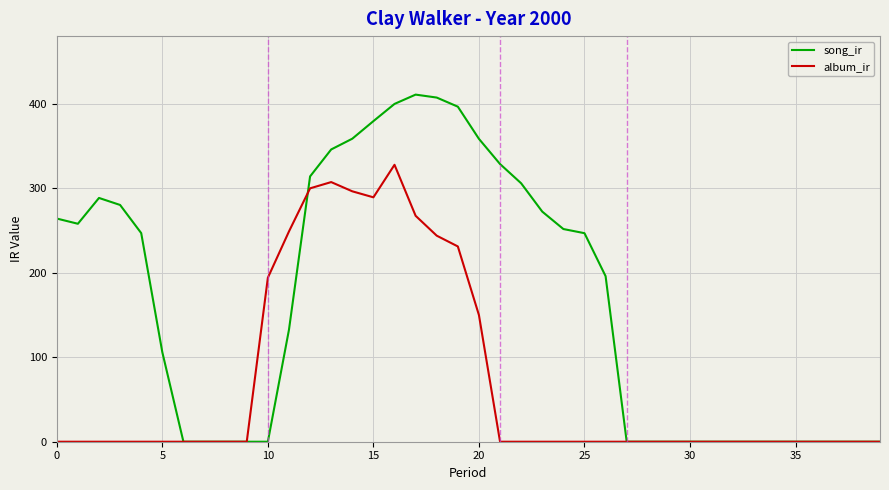

List the series in order of their peak value, highest first.

song_ir, album_ir